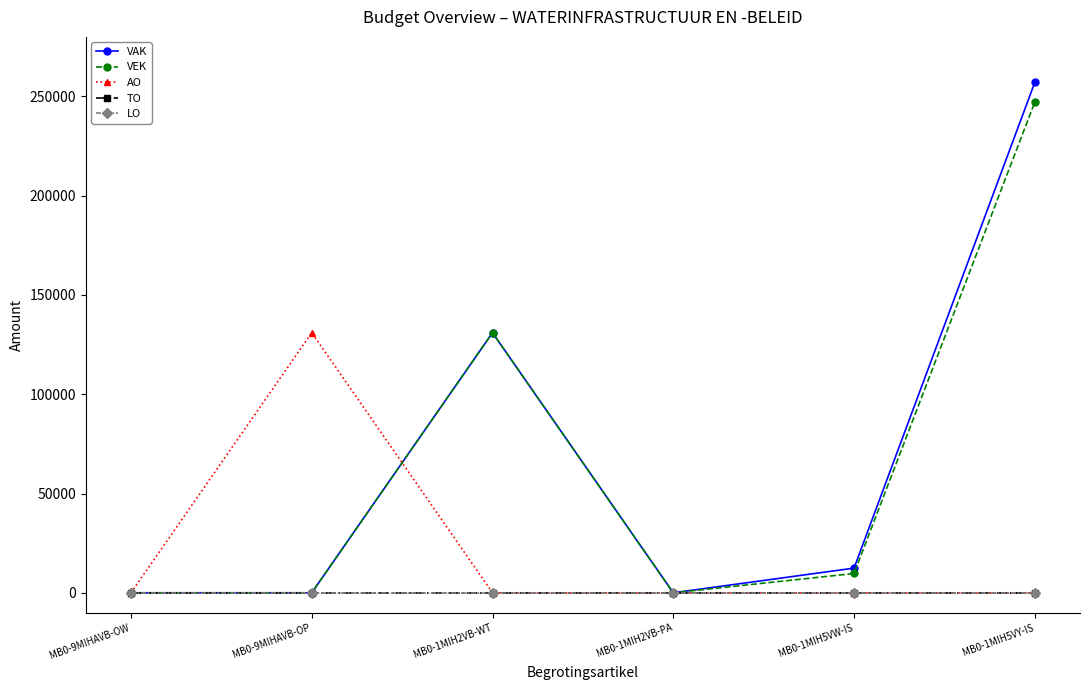

Does the chart have visible grid lines?

No